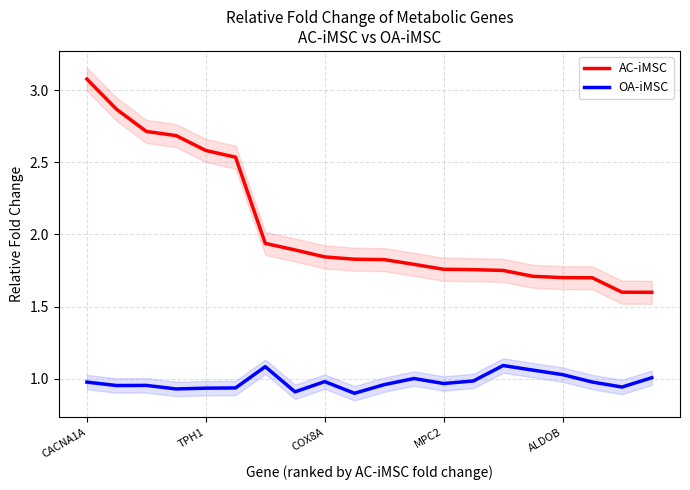

True or false: AC-iMSC and OA-iMSC cross at least once.

False